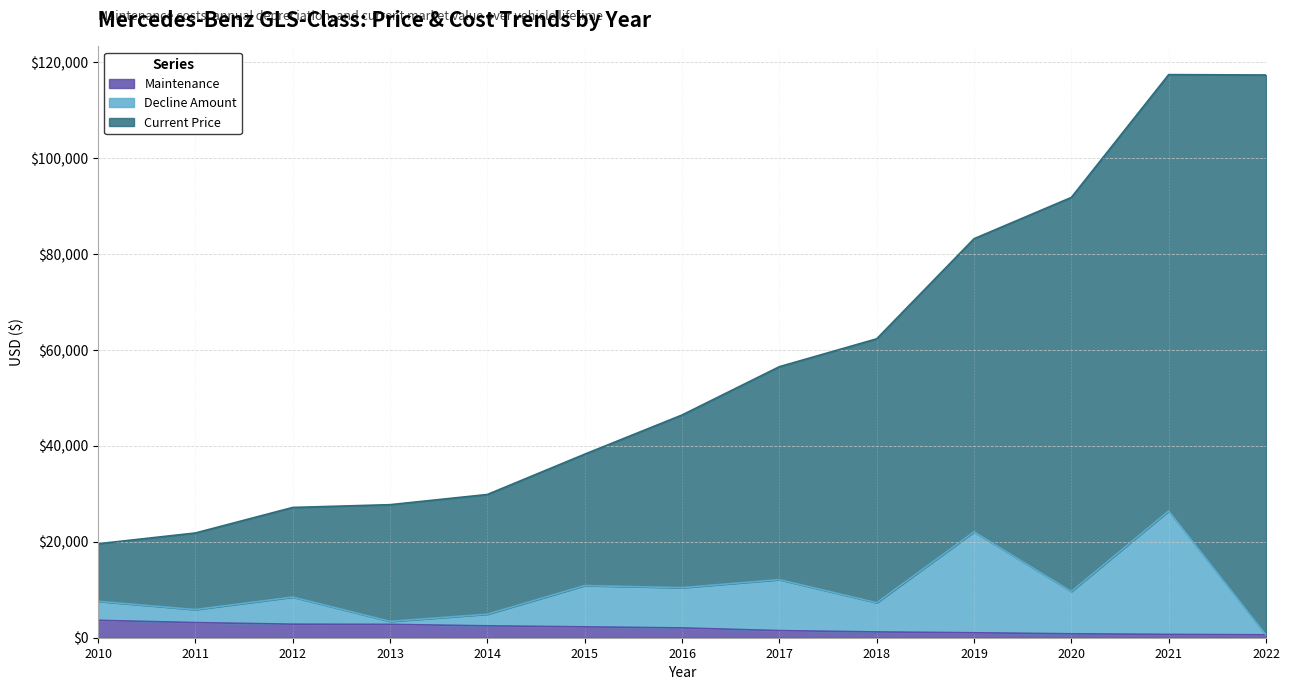

What is the difference between the Decline Amount values at 2016 and 2017?

1678